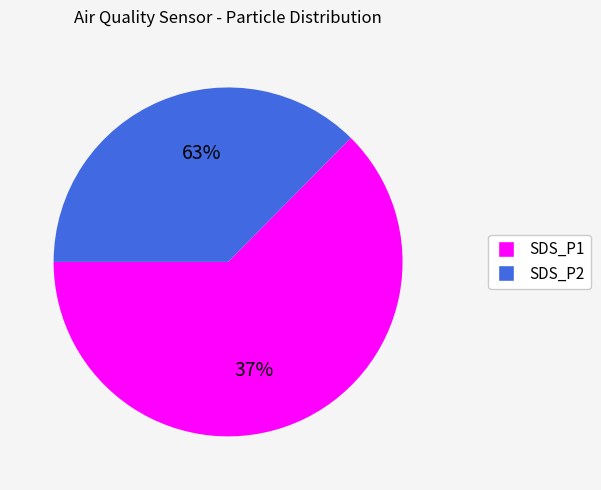

Which category has the smallest portion of the pie?

SDS_P2